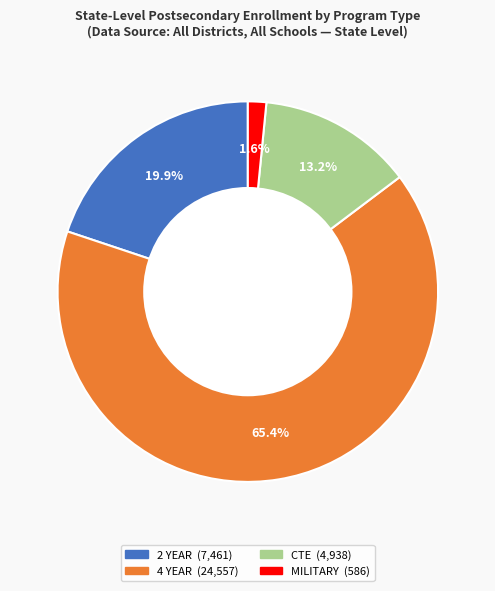

Count the number of slices in the pie.

4